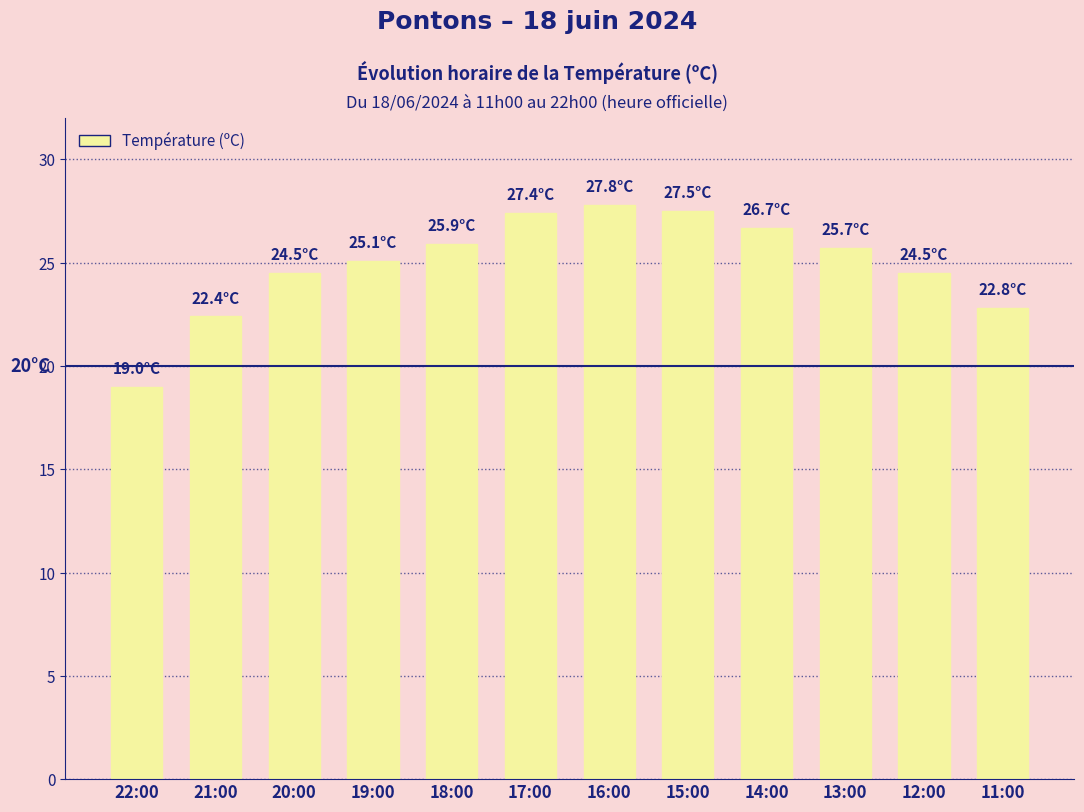

What is the difference between the maximum and minimum values?

8.8